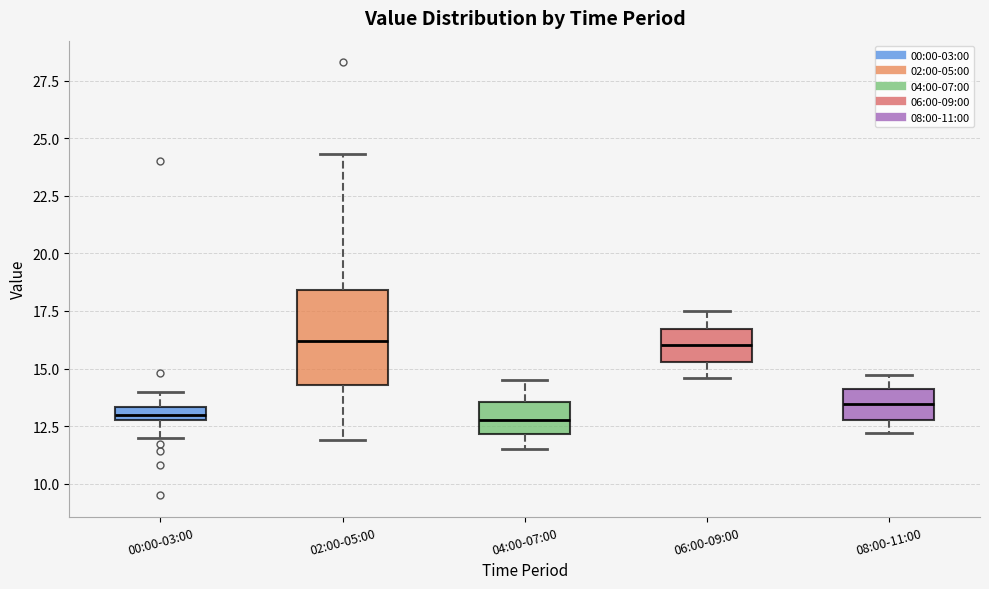

Where does the upper whisker of the box for 08:00-11:00 end on the y-axis? The values are not printed on the chart, so give them approximately, as read against the axis.

14.5